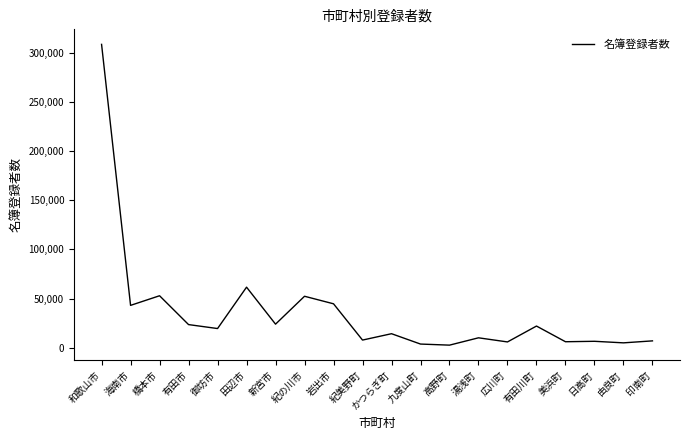

What is the ratio of the value at 御坊市 to the value at 田辺市?

0.3